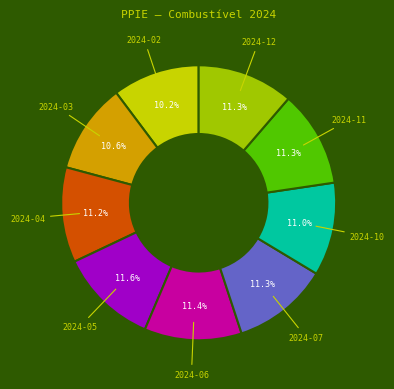

How many slices are in this pie chart?

9